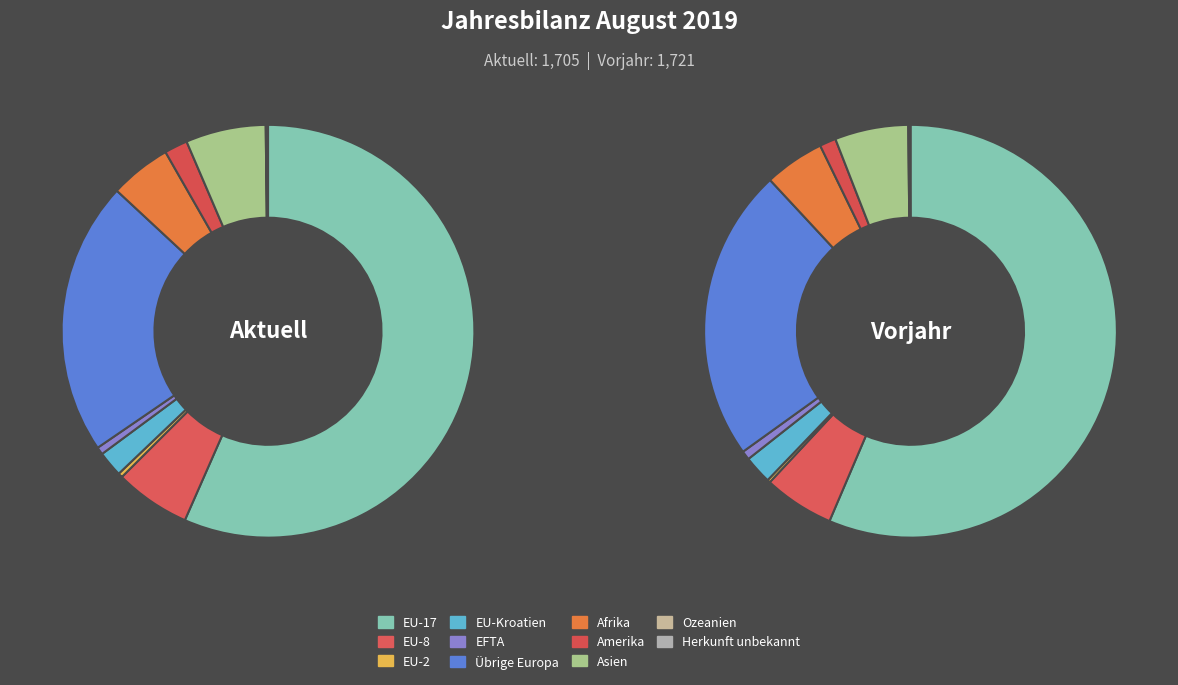

What is the spread (max minus min) of values at EU-17?

6